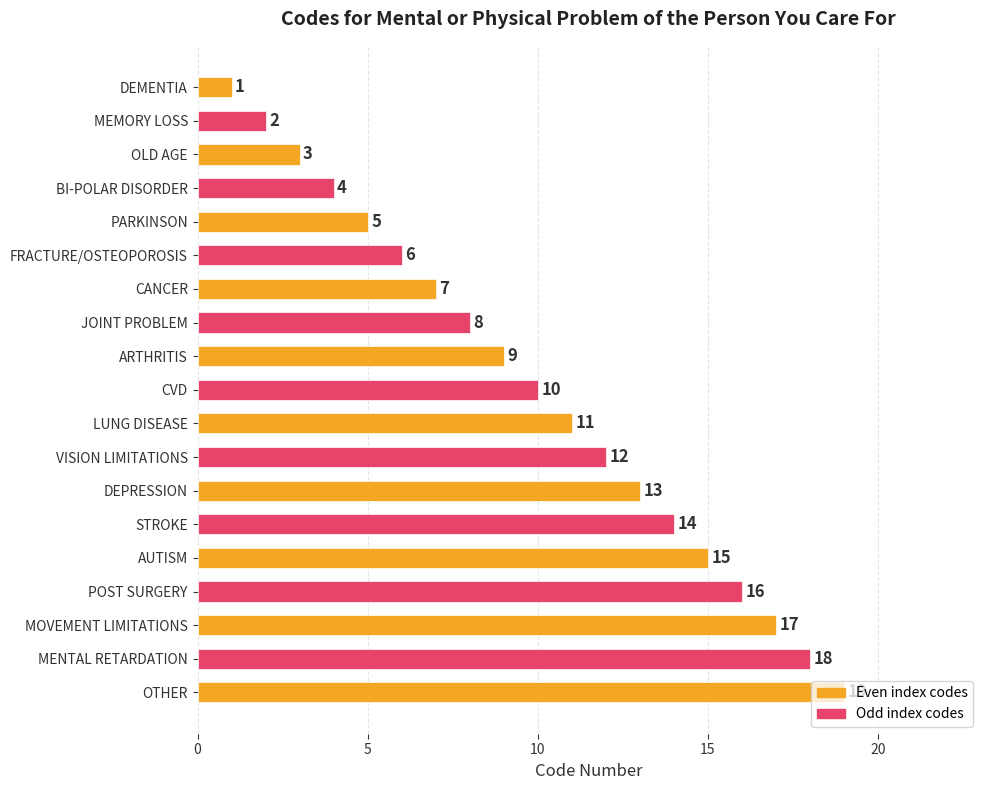

What is the smallest value displayed?

1